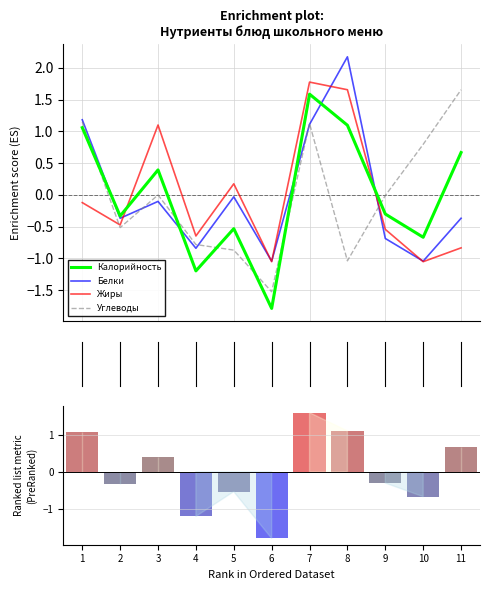

What is the difference between the maximum and second lowest values in the Белки series?

3.2